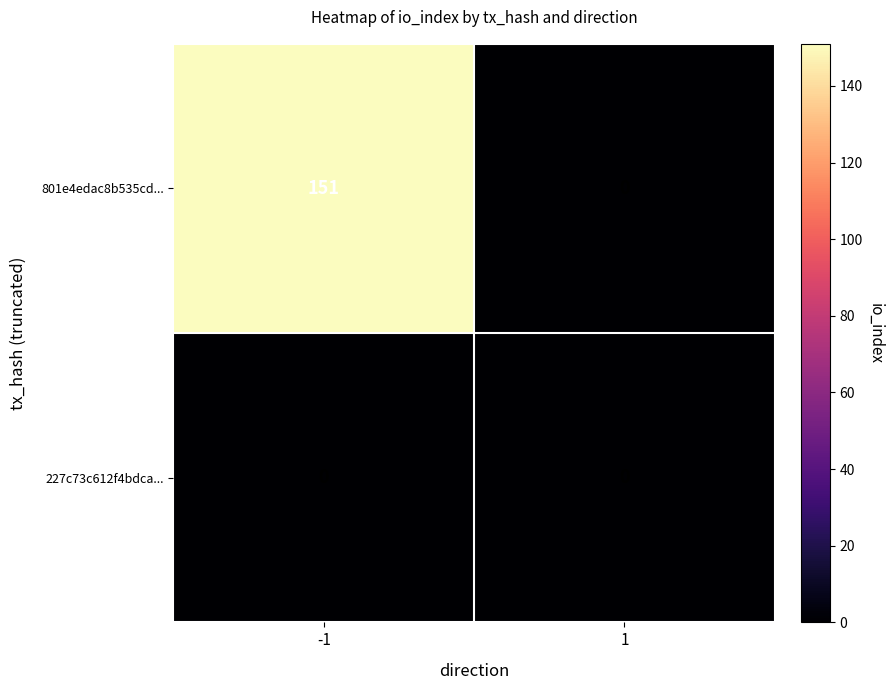

What is the sum of all 801e4edac8b535cd... values?

151